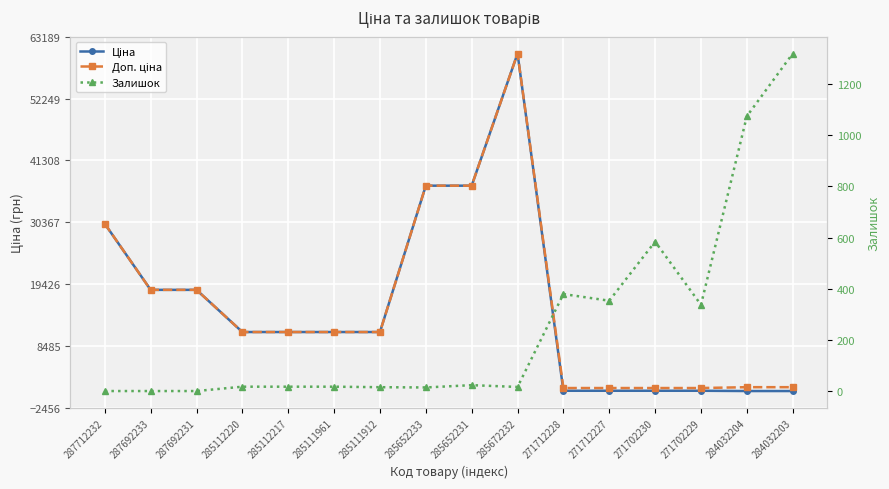

Which label corresponds to the smallest value in the chart?

287712232